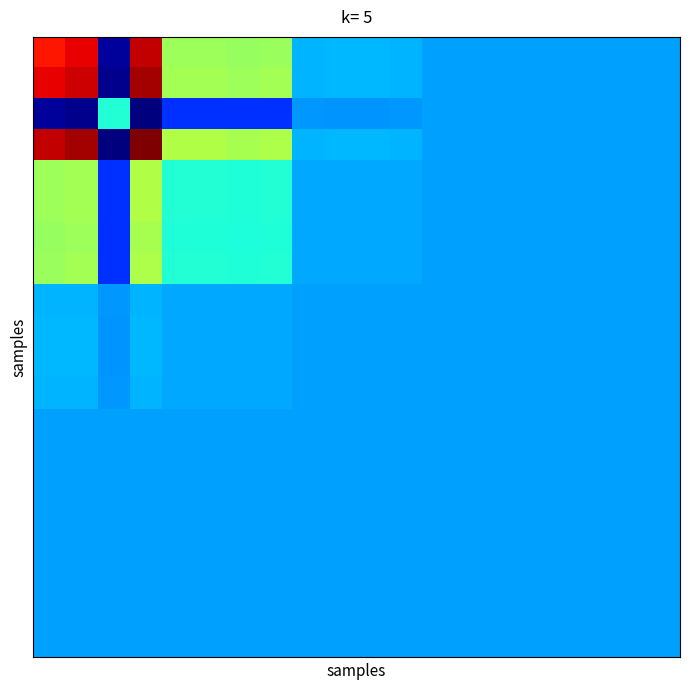

What is the minimum value shown in the chart?

-0.1